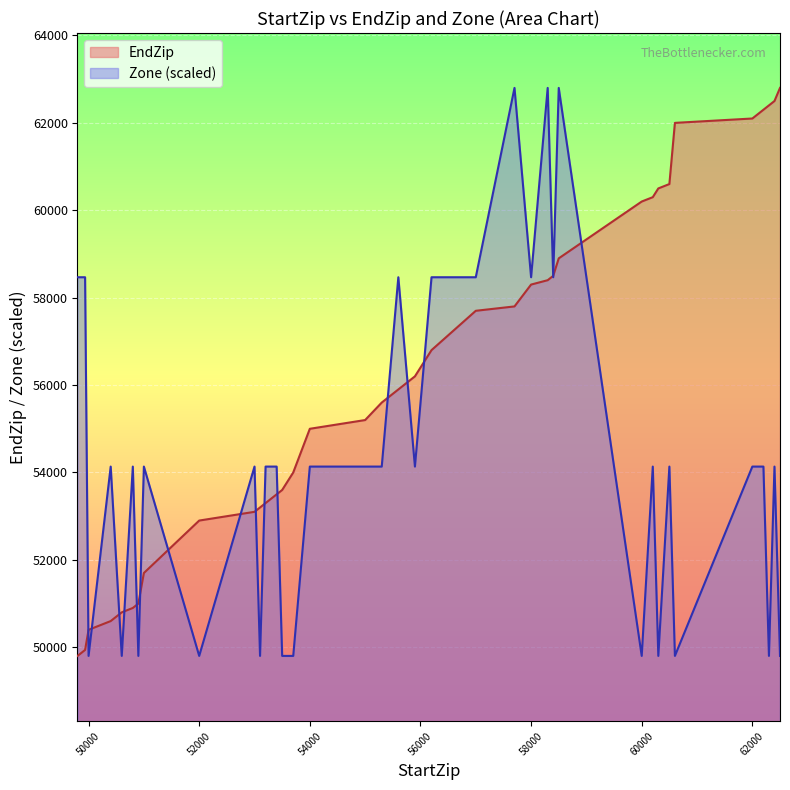

Is it true that Zone equals 24990.2 at 53201?

False